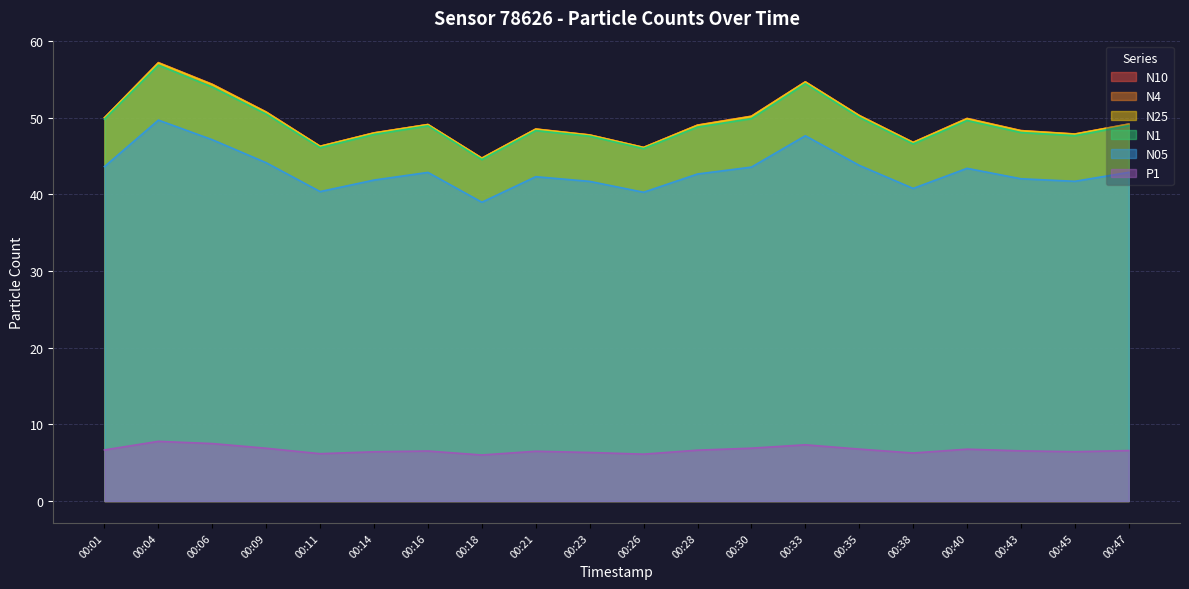

Rank the series by their maximum value, from lowest to highest.

P1, N05, N1, N25, N4, N10